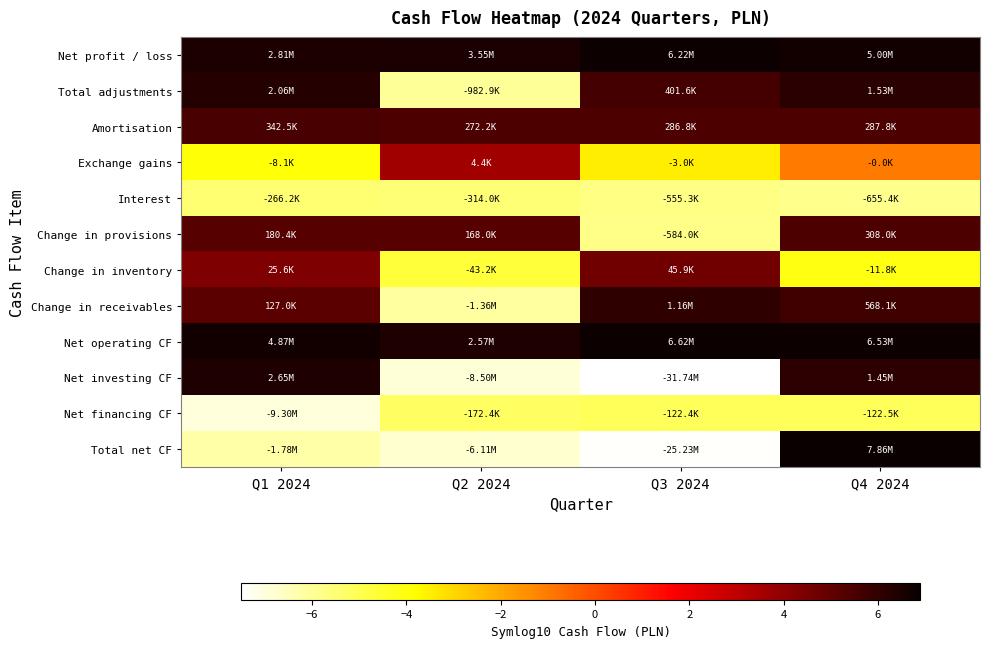

At which category is the sum across all series the highest?

Q4 2024